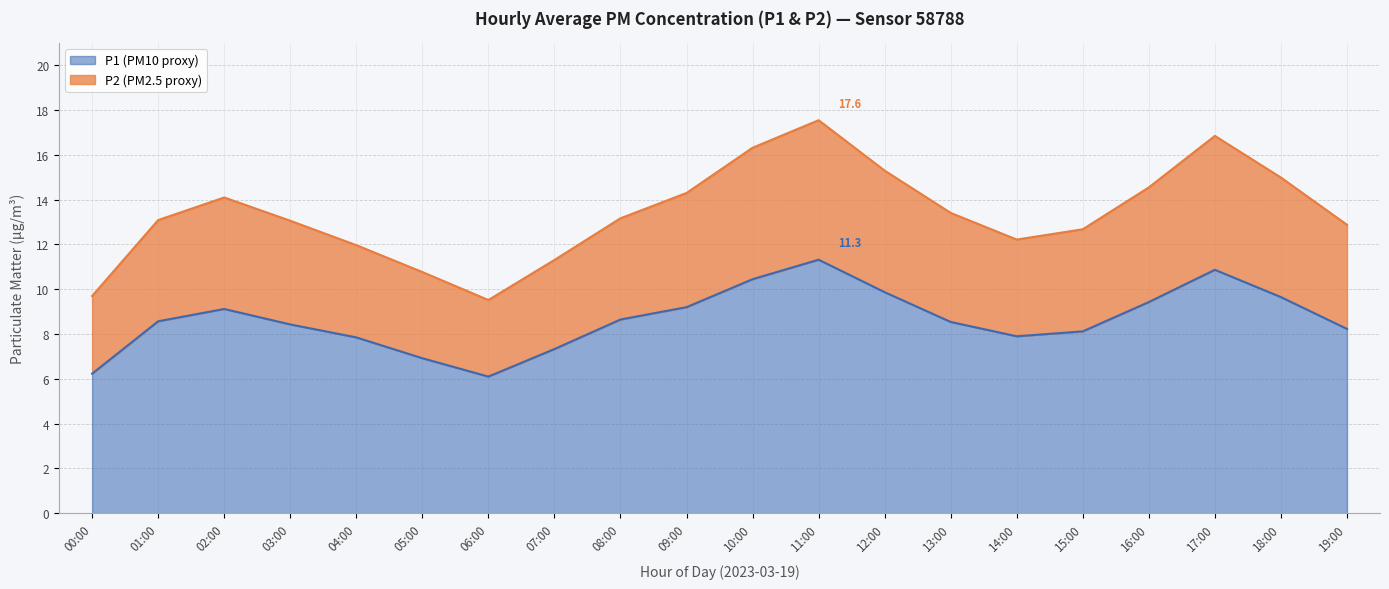

Where is the first local maximum for P1?

02:00